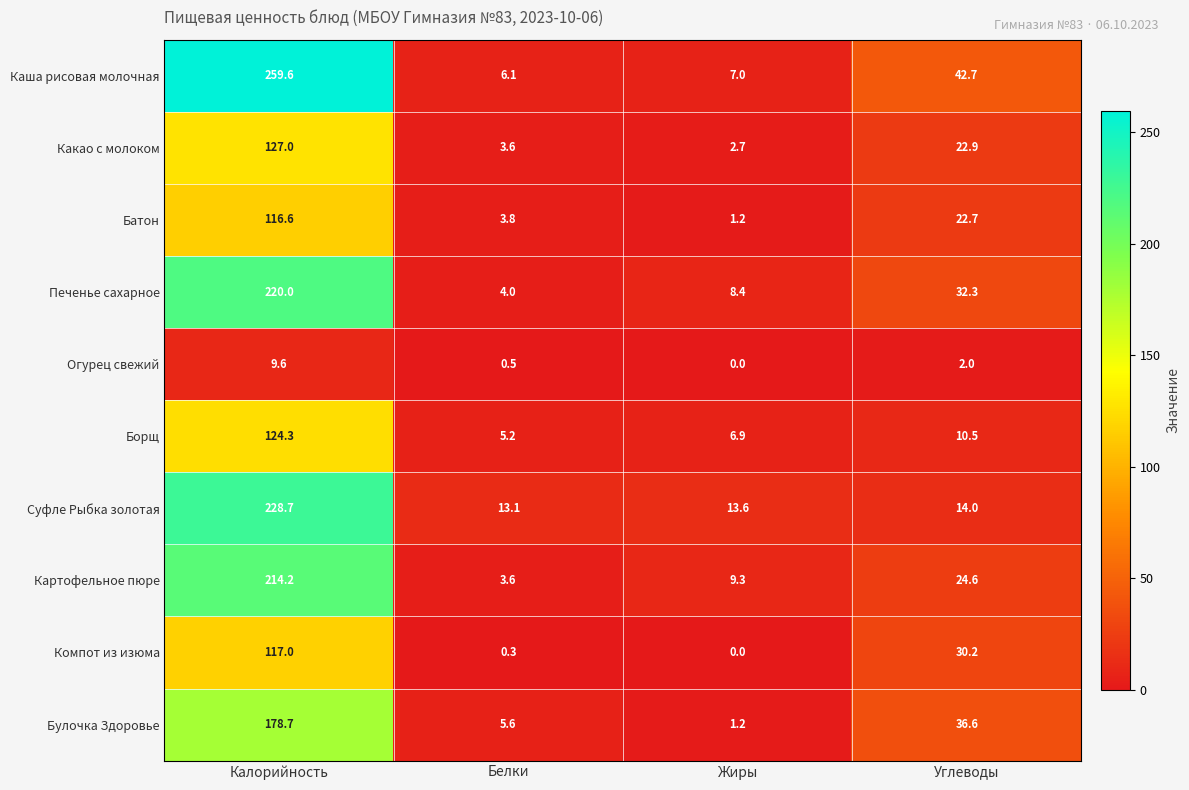

What is the sum of all Печенье сахарное values?

264.7